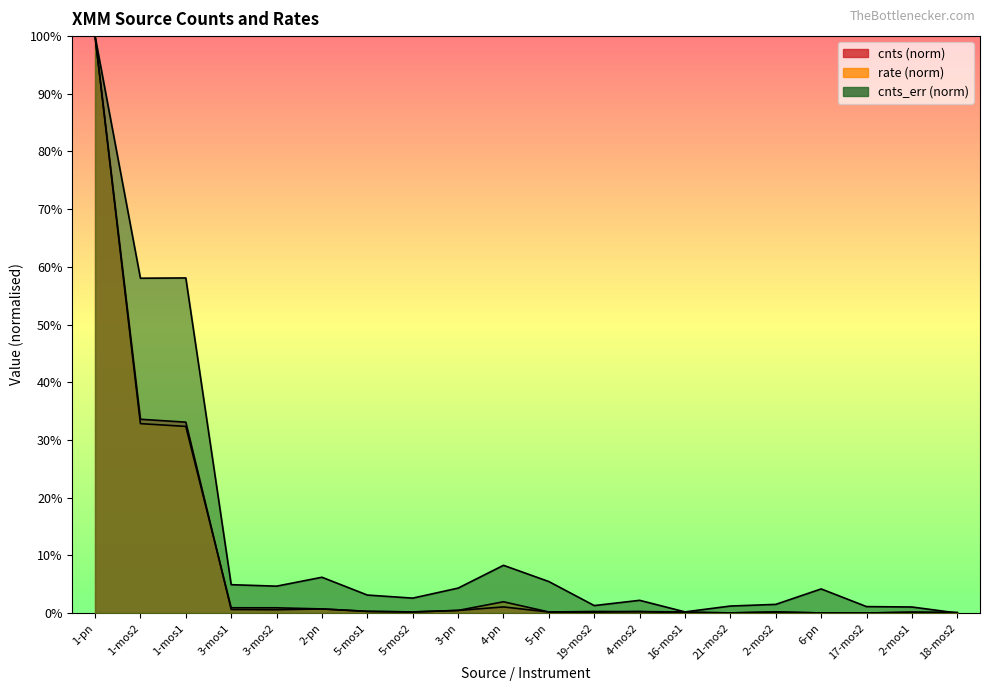

Is the value of cnts_err at 1-mos2 greater than the value of cnts at 2-mos2?

Yes